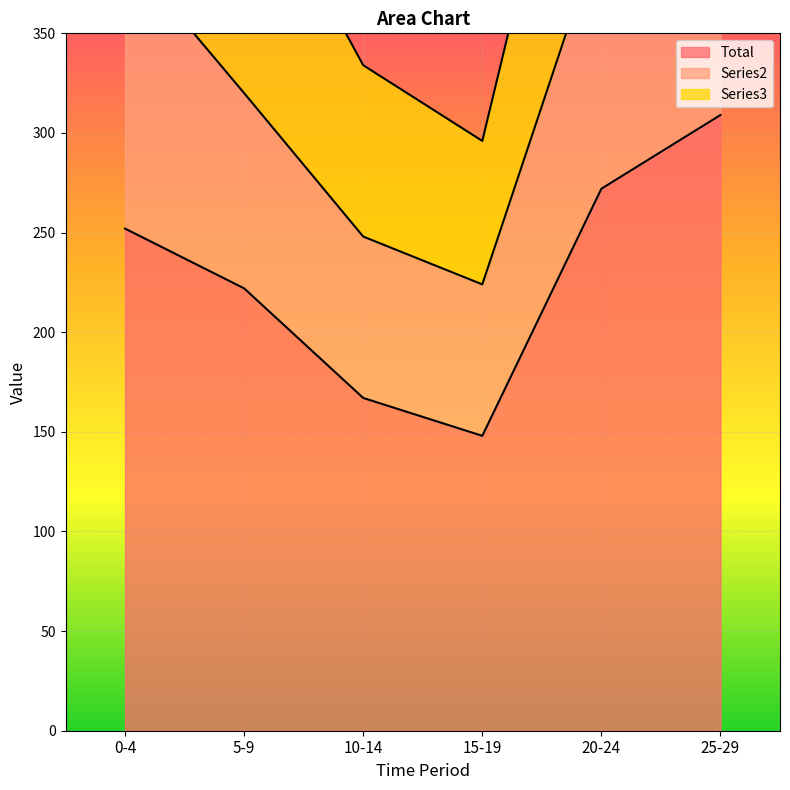

List the labels in order of Total value, largest first.

25-29, 20-24, 0-4, 5-9, 10-14, 15-19